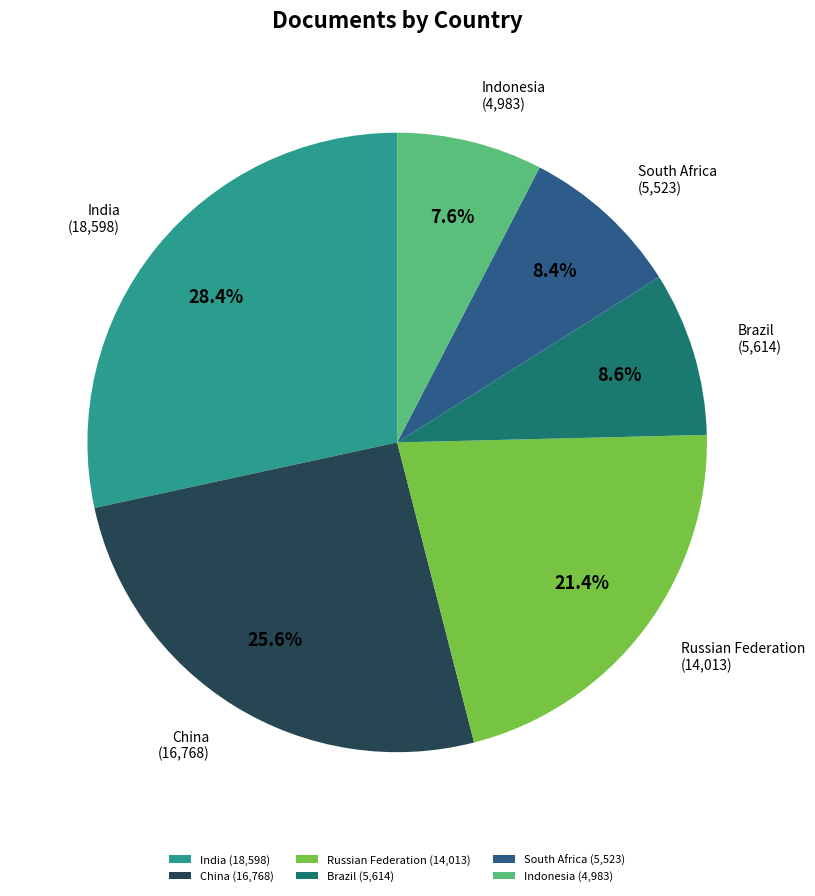

Is South Africa the majority of the pie?

No